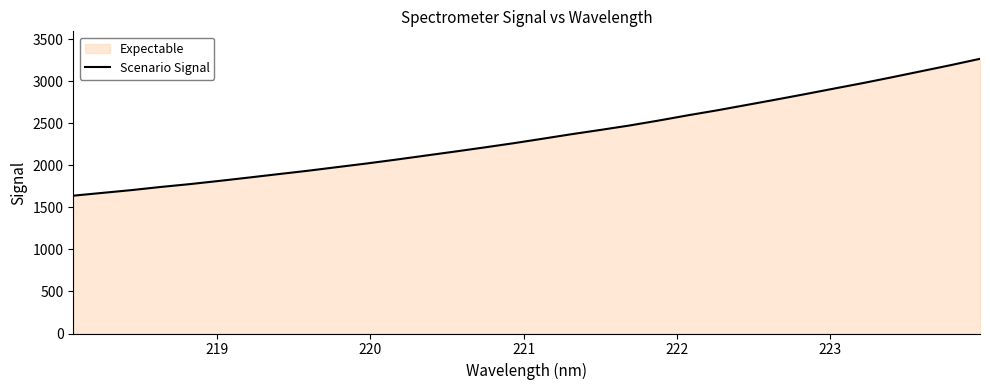

What is the greatest value displayed?

3264.7